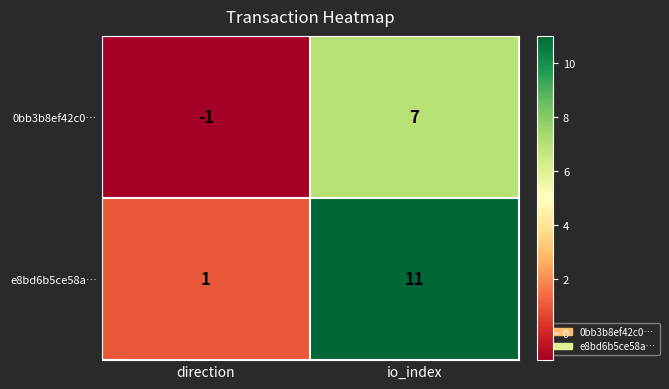

Where is 0bb3b8ef42c0… nearest to the value 3?

direction